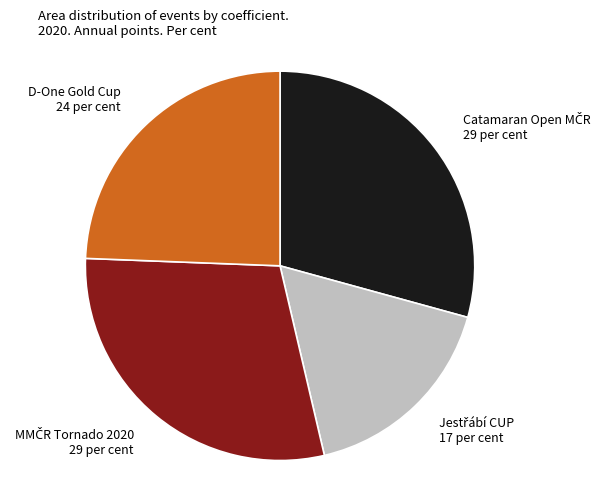

Is there any slice that represents more than half of the pie?

No